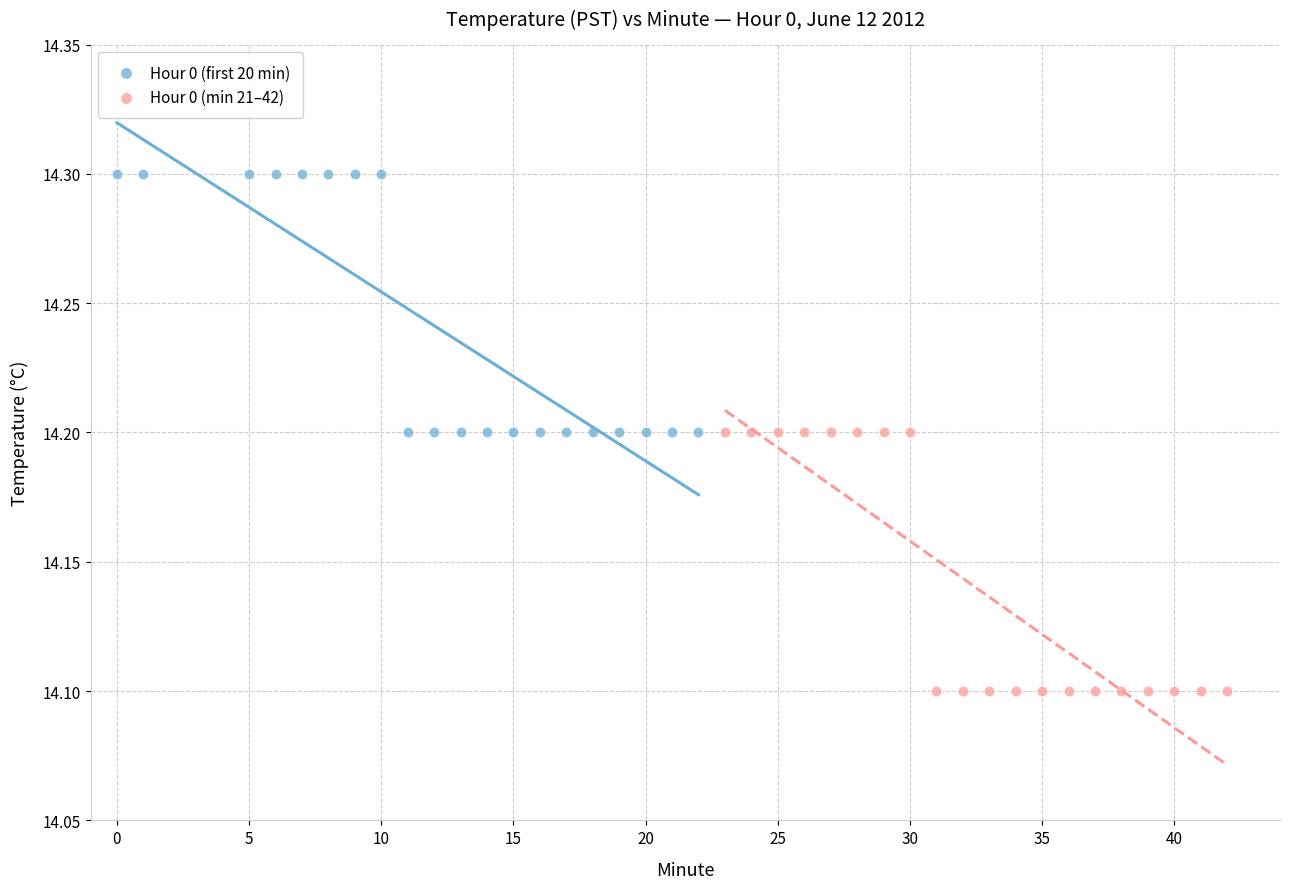

Which series reaches the maximum Y coordinate?

Hour 0 (first 20 min)